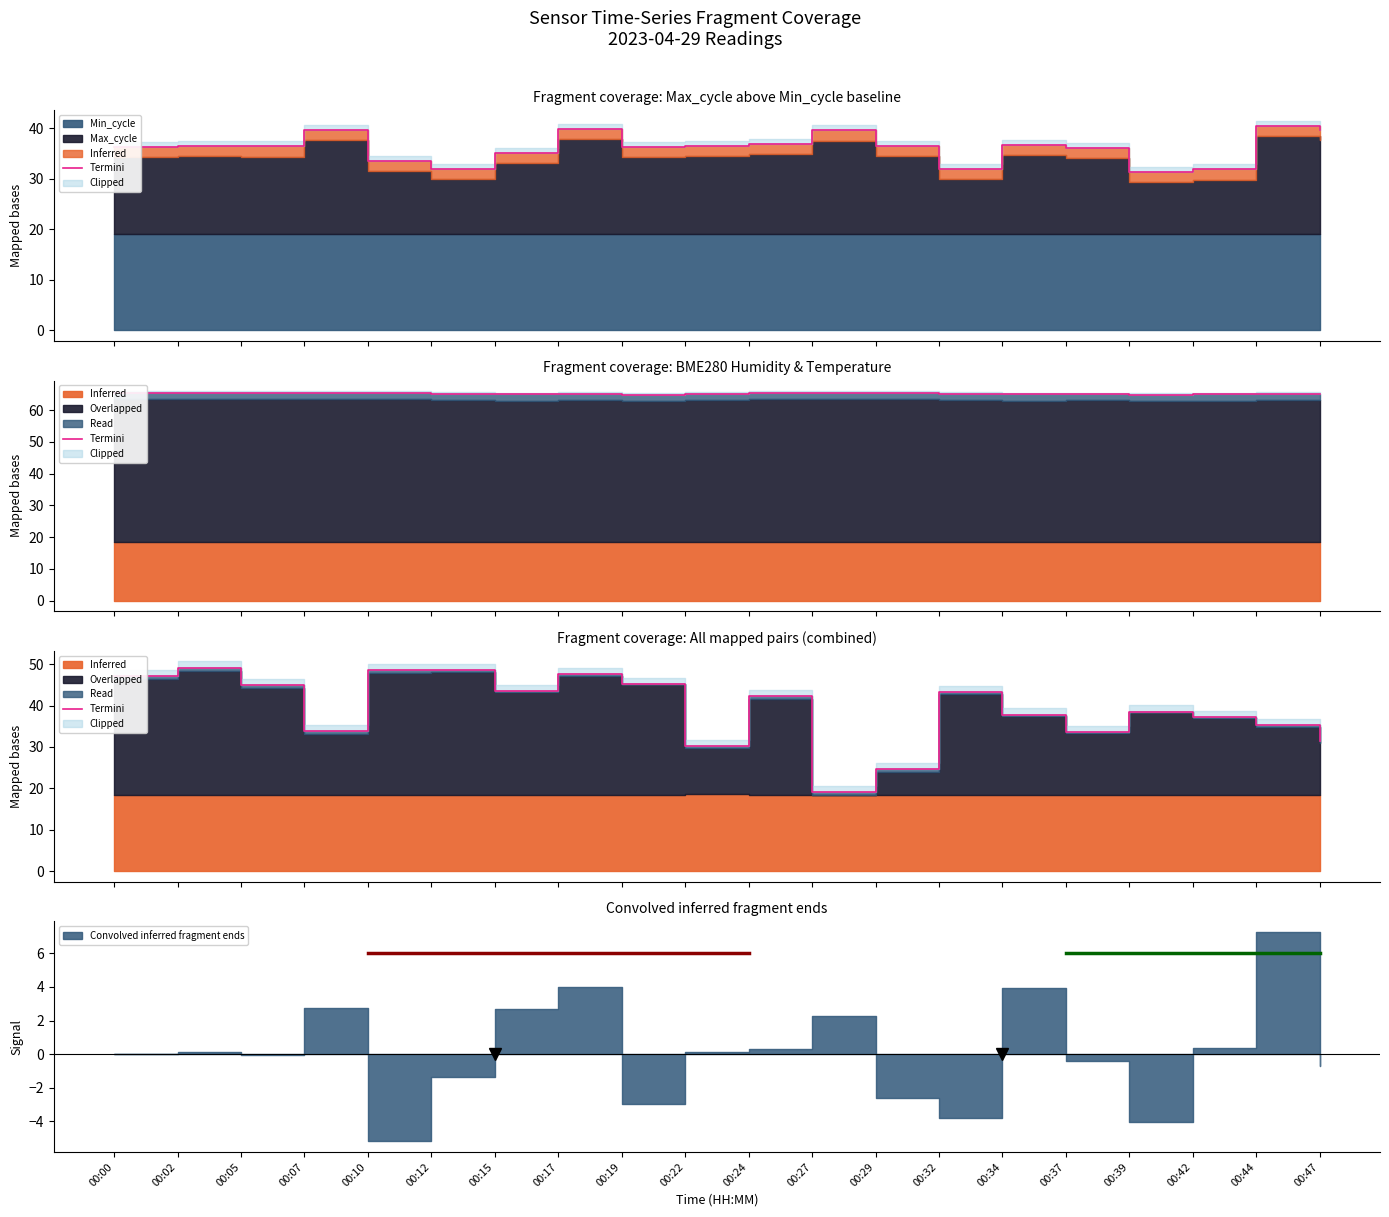

Does the chart display data point markers on the line(s)?

No